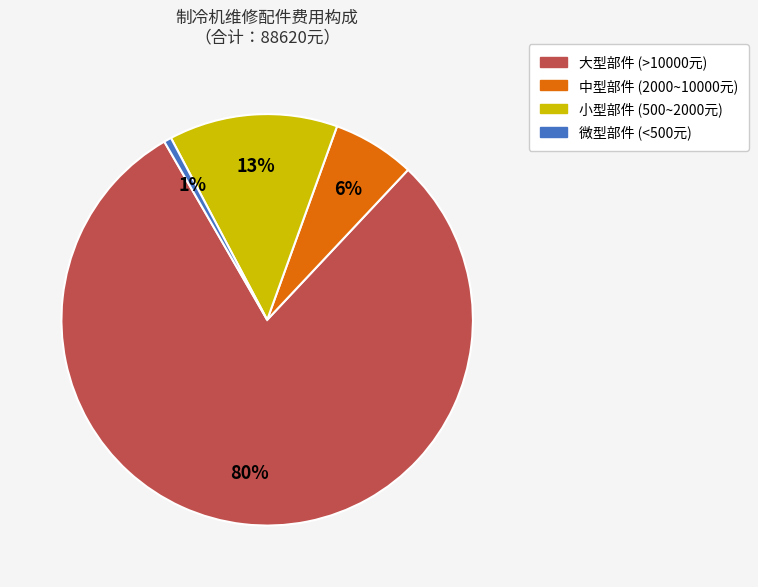

Which category has the biggest portion of the pie?

大型部件 (>10000元)